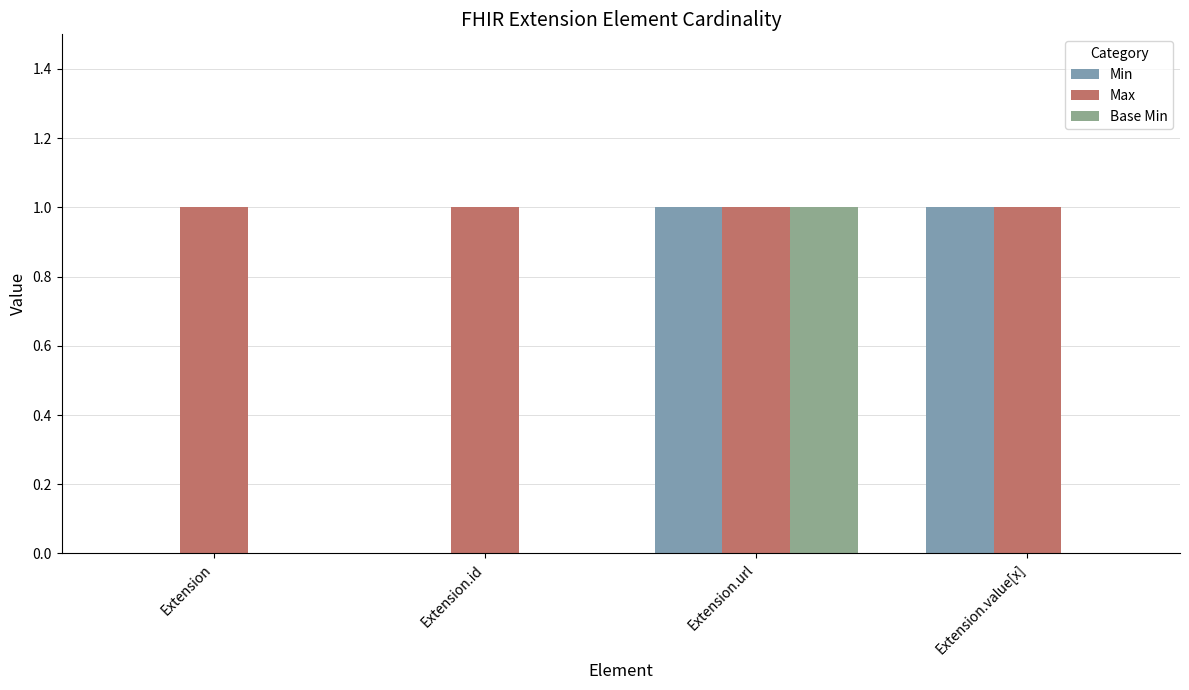

What is the spread (max minus min) of values at Extension.id?

1